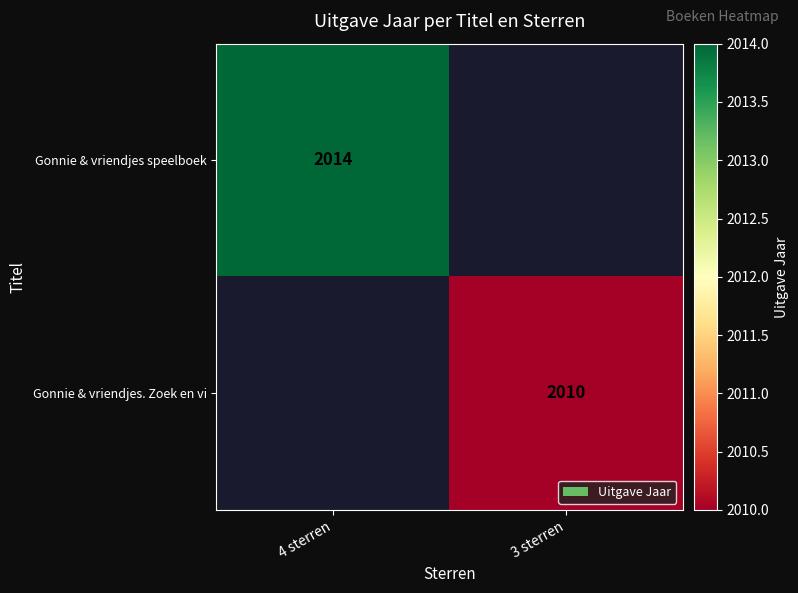

Is it true that Gonnie & vriendjes. Zoek en vi equals 2834.0 at 3 sterren?

False